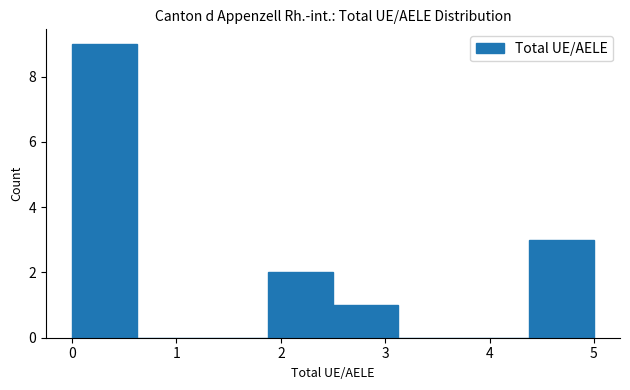

What is the height of the bar covering 0.0 to 0.6 on the x-axis? Neither the bar edges nor the heights are printed on the chart, so give them approximately, as read against the axes.

9